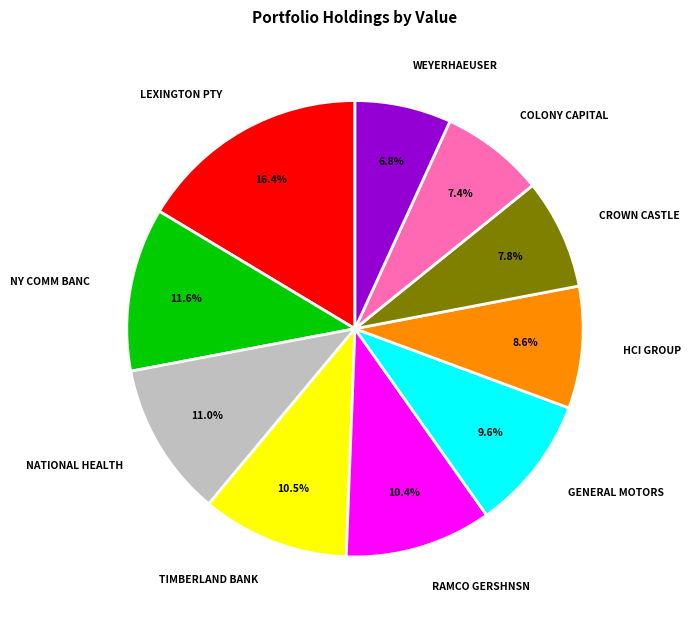

To the nearest percent, what is the average slice percentage?

10%